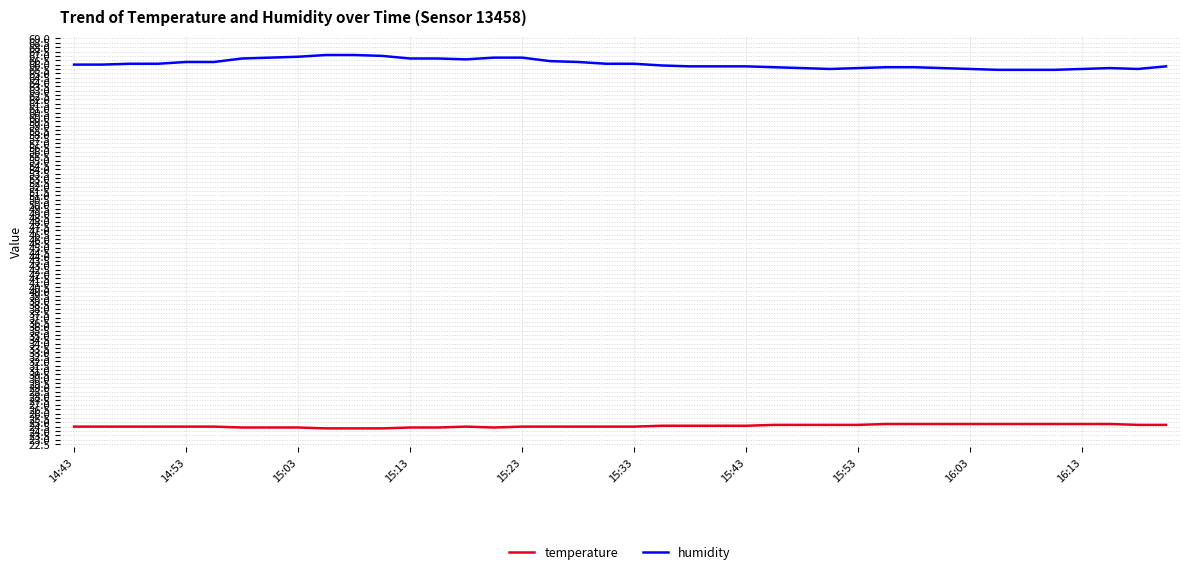

Which series has the largest total across all categories?

humidity